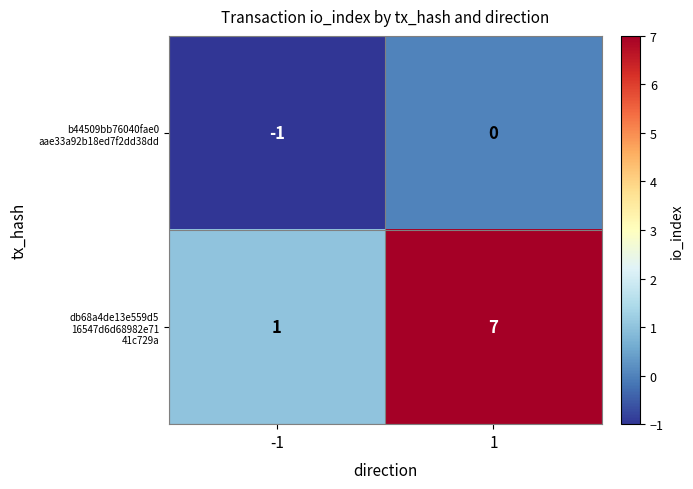

What is the total value across all series at 1?

7